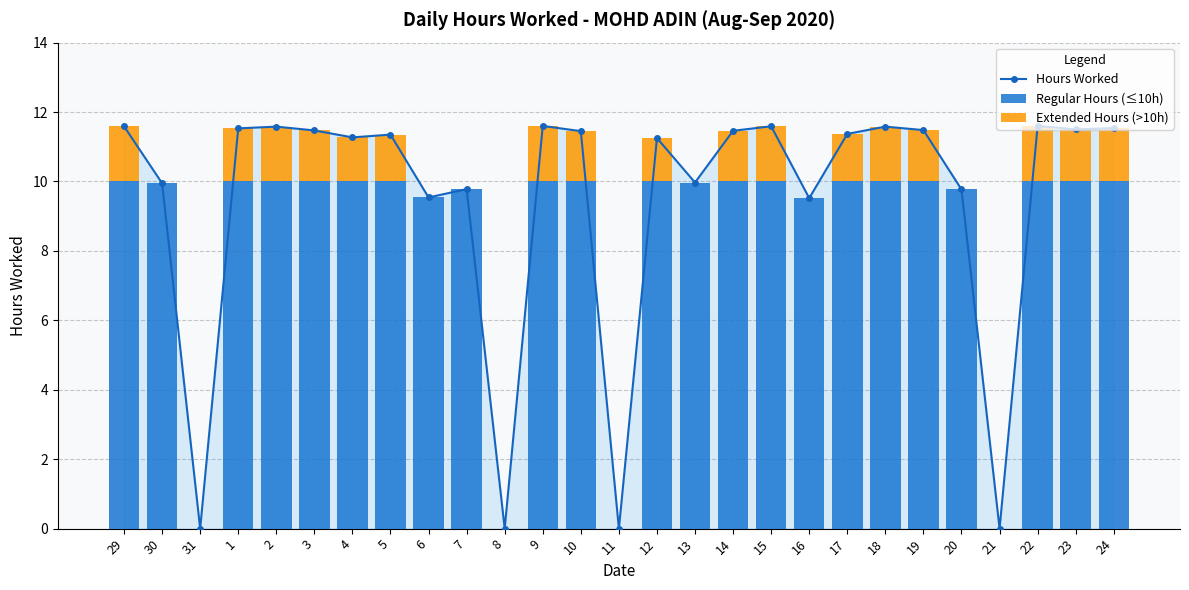

List the series in order of their peak value, lowest first.

Extended Hours (>10h), Regular Hours (≤10h), Hours Worked